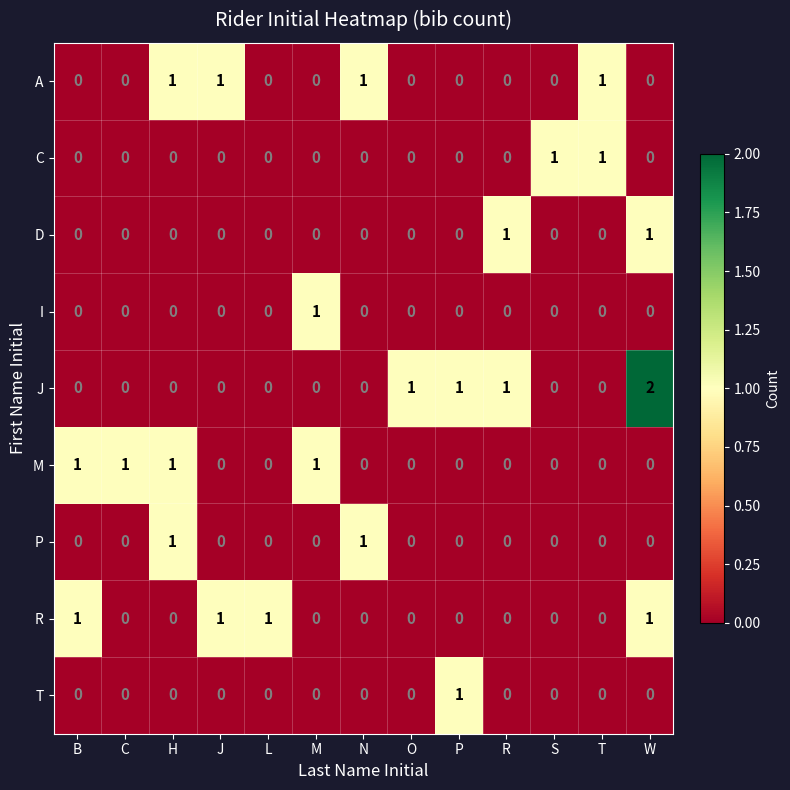

True or false: M has a value of 1 at M.

True